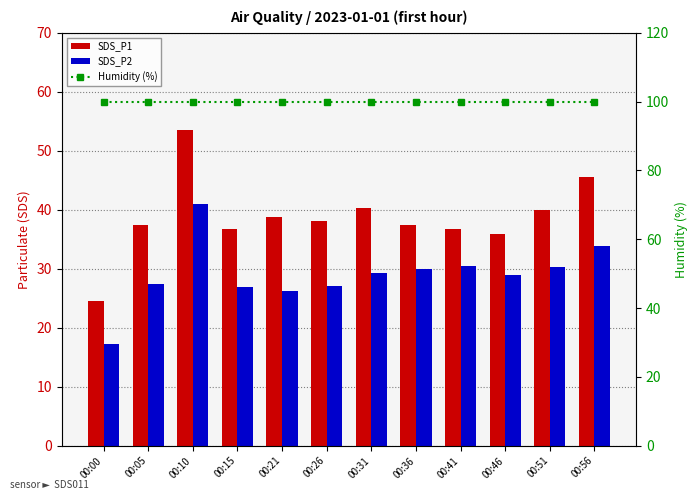

What is the smallest value displayed?

17.3